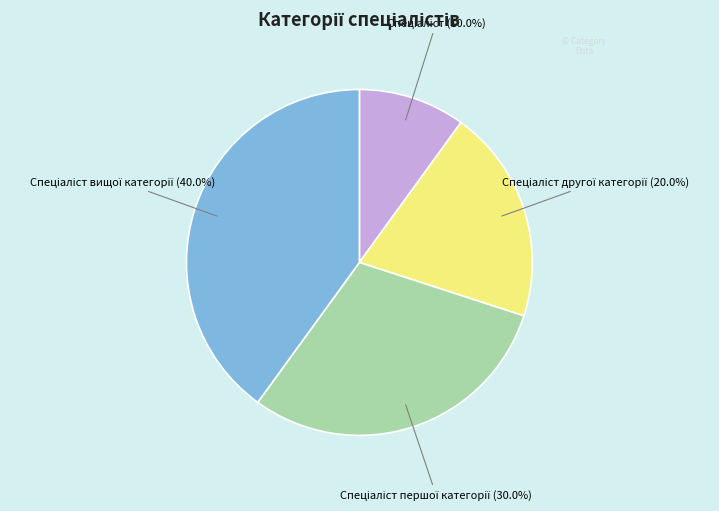

Is there a majority slice in this chart?

No